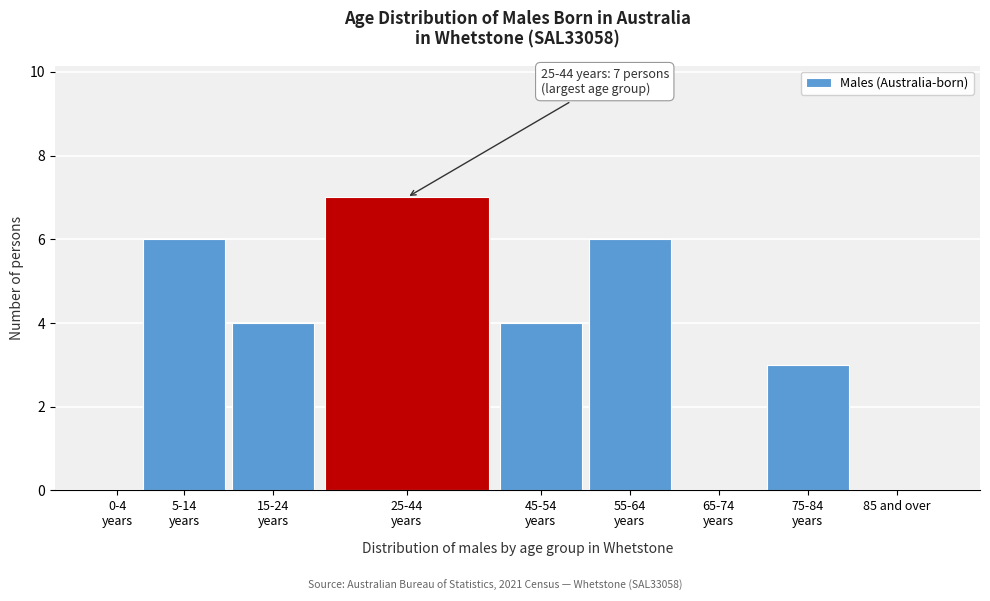

True or false: the data shows 0 at 85 and over.

True